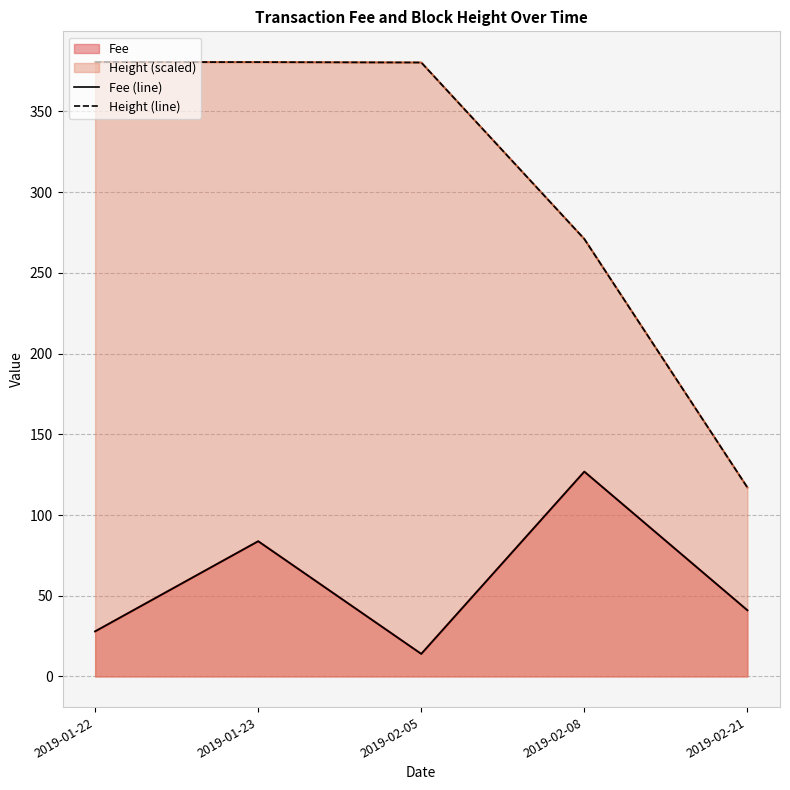

What is the minimum value for Fee (line)?

14.0